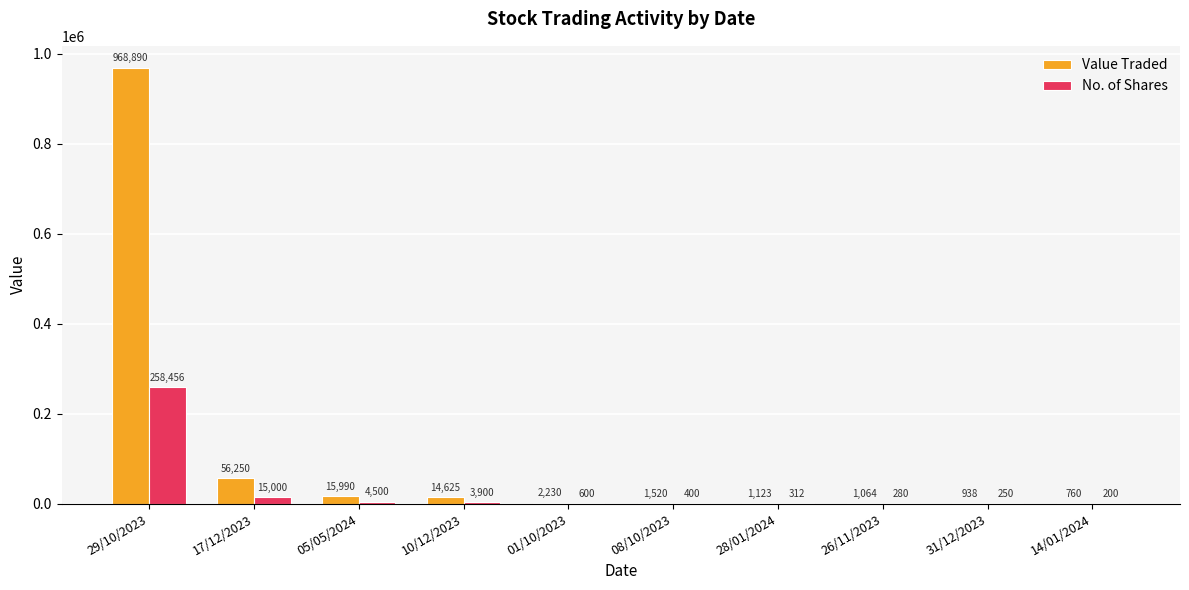

What is the sum of the No. of Shares values at 28/01/2024 and 29/10/2023?

258768